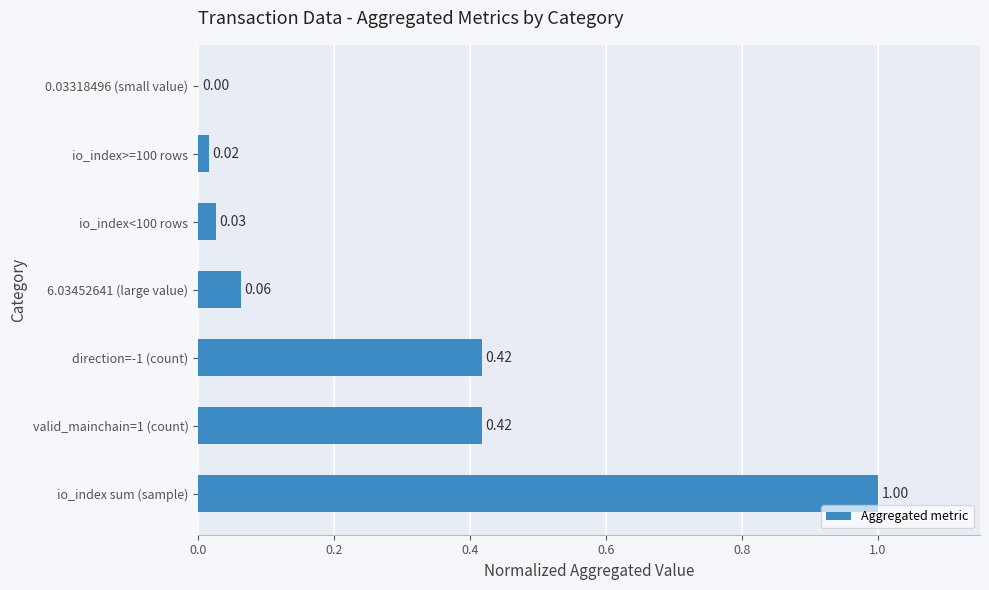

Between io_index>=100 rows and 6.03452641 (large value), which is larger?

6.03452641 (large value)